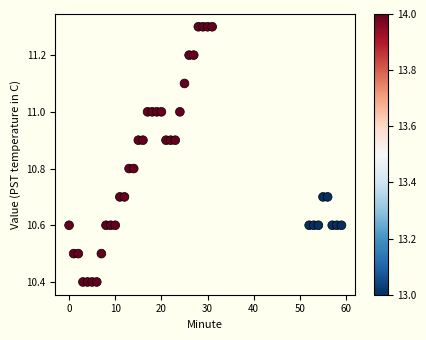

What is the range of Y values (max minus min)?

0.9